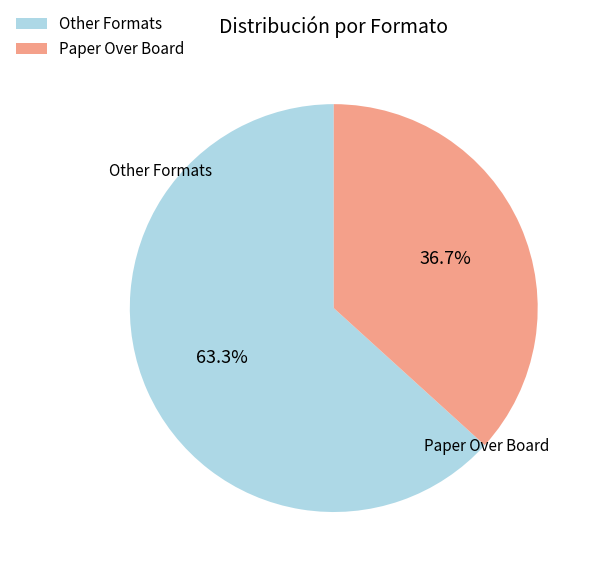

How many segments does this pie chart have?

2